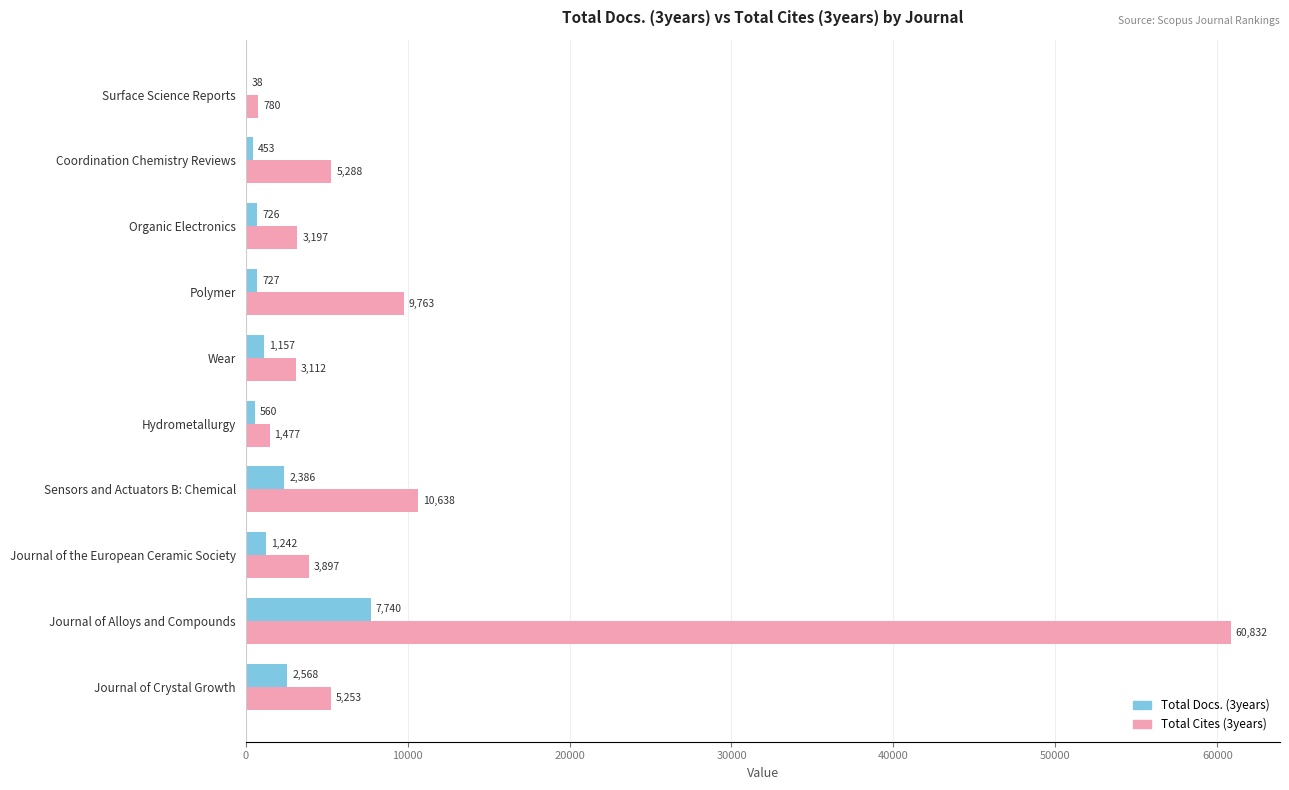

Which series has the largest range (max minus min)?

Total Cites (3years)